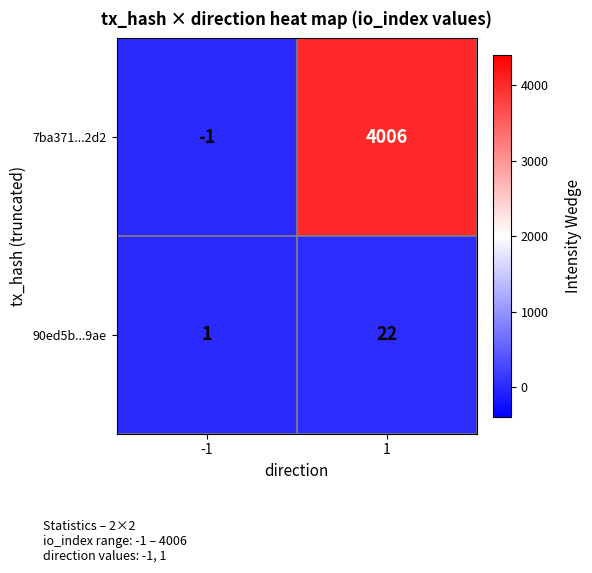

Rank the series by their average value, from lowest to highest.

90ed5b...9ae, 7ba371...2d2